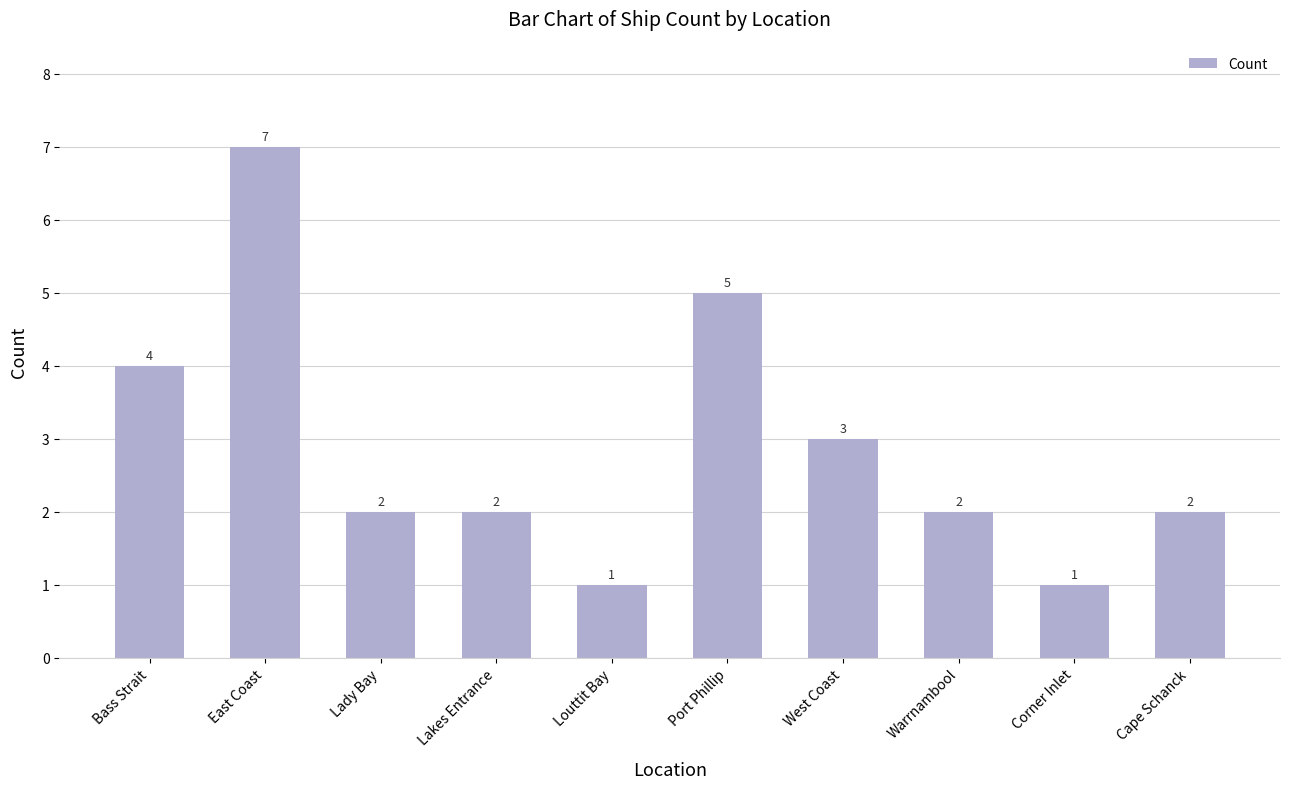

What is the label of the 4th bar from the left?

Lakes Entrance